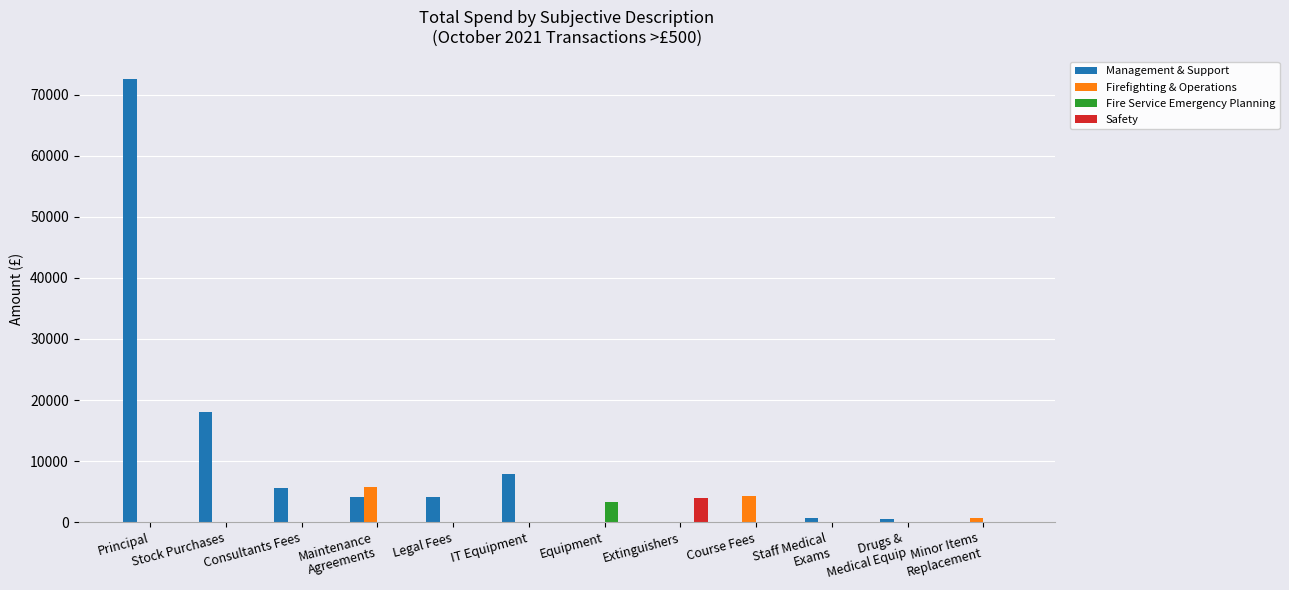

The value of Fire Service Emergency Planning at Principal is 0.0. True or false?

True